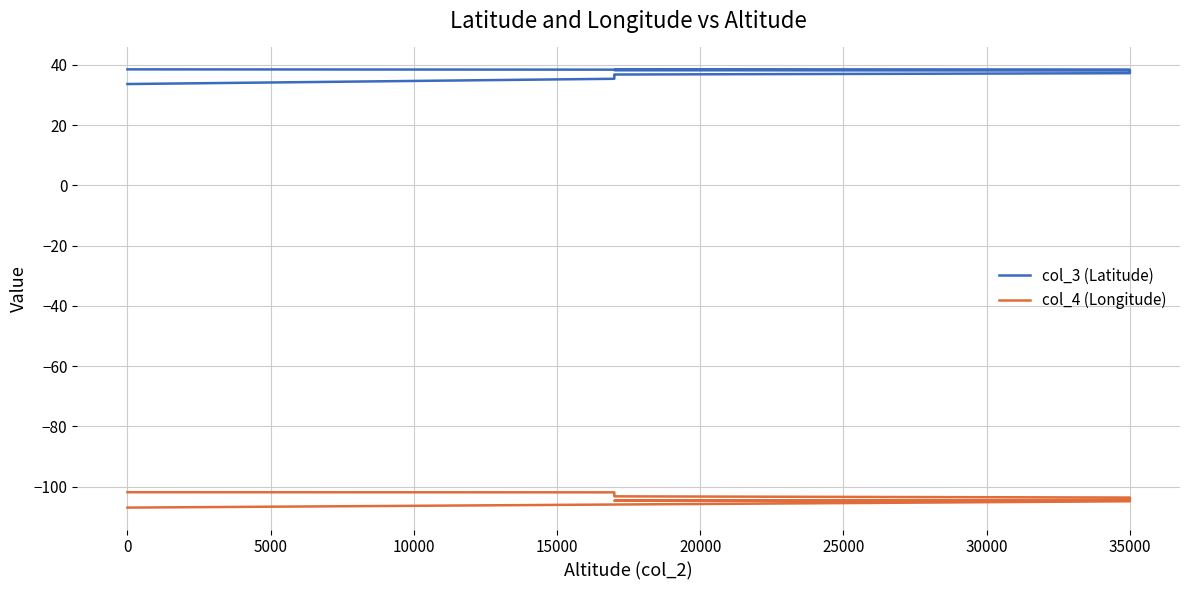

Which series has the widest spread of values?

col_4 (Longitude)